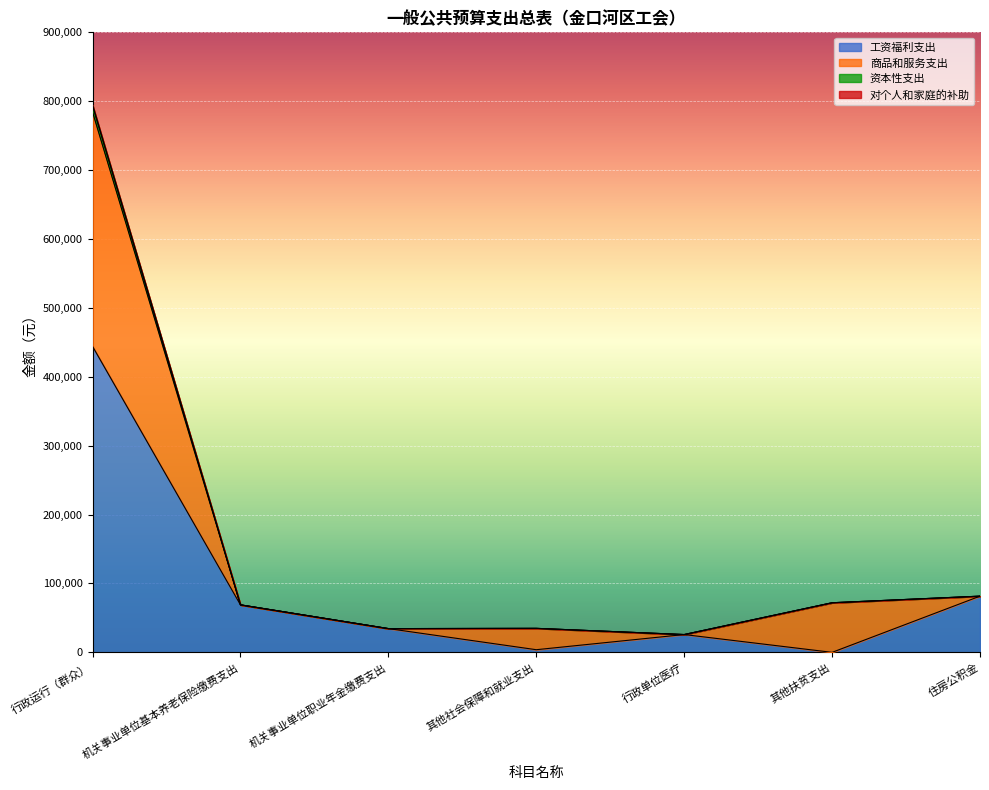

At which label does 合计 reach its peak?

行政运行（群众）